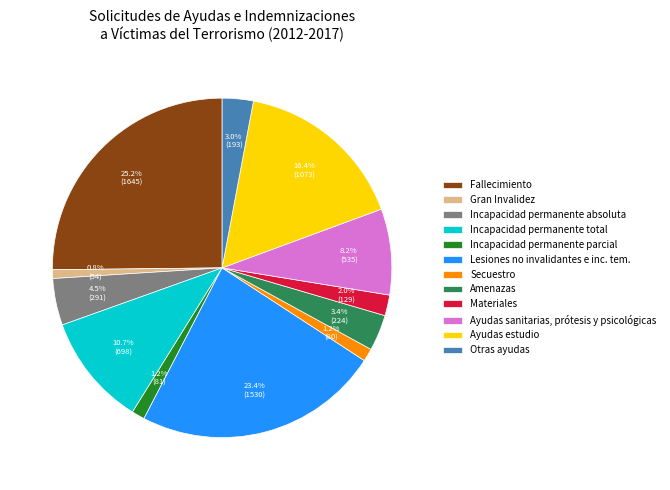

What percentage is the Fallecimiento slice, to the nearest percent?

25%